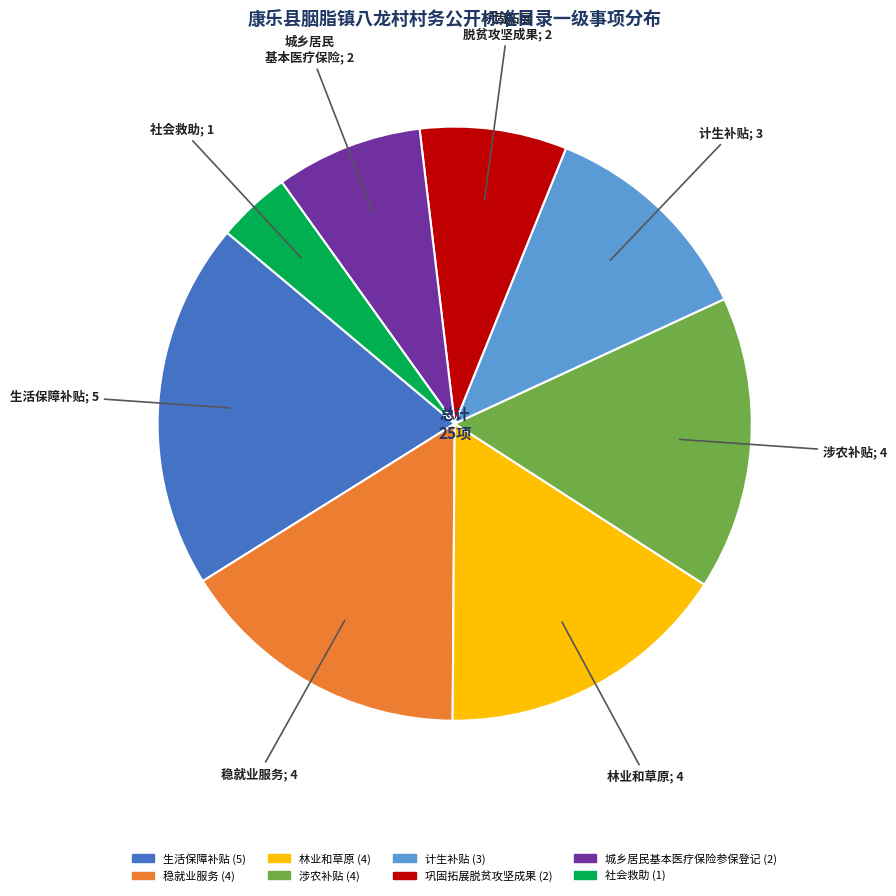

Is it true that 巩固拓展脱贫攻坚成果 is 22% of the pie?

False